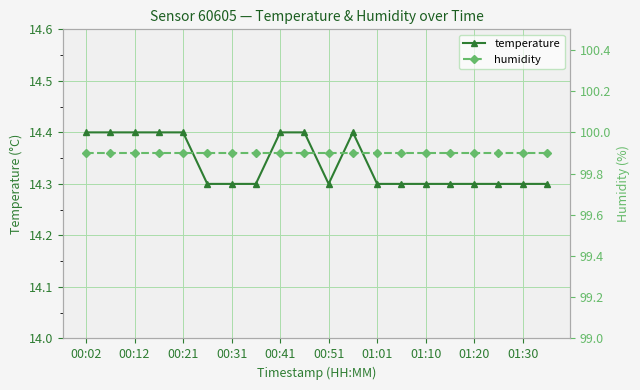

What is the highest value of the temperature series?

14.4